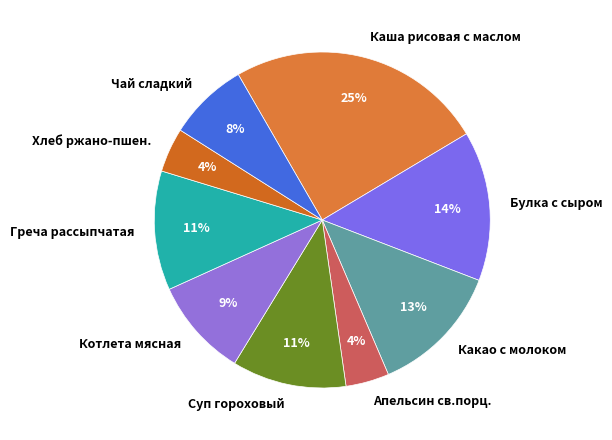

Is the sum of Чай сладкий and Какао с молоком greater than half?

No